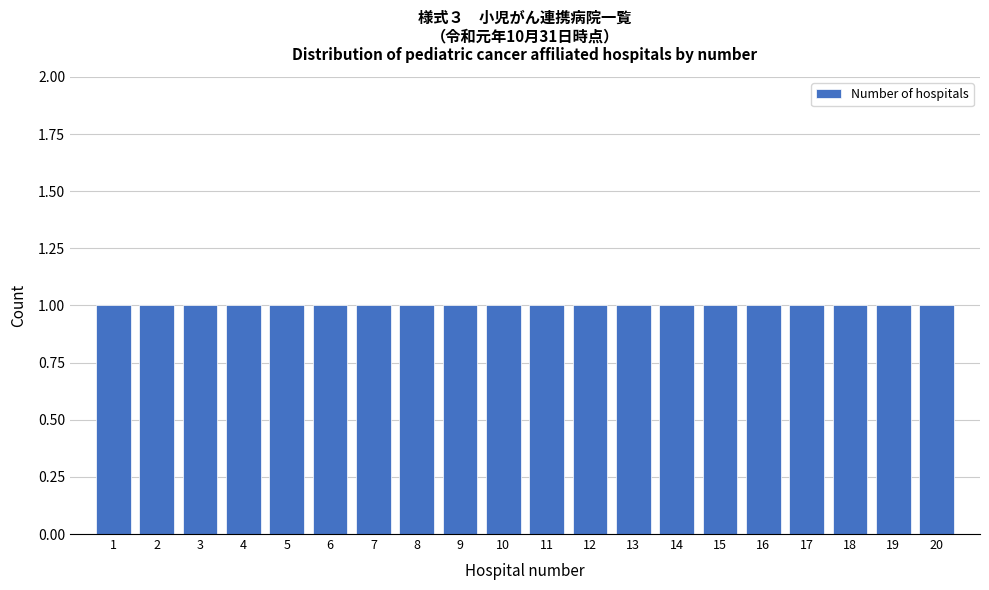

Reading left to right, transcribe this chart: for each bar, give the range it covers on the x-axis and its height. The values are not printed on the chart, so give them approximately, as read against the axis.

0.5 to 1.5: 1
1.5 to 2.5: 1
2.5 to 3.5: 1
3.5 to 4.5: 1
4.5 to 5.5: 1
5.5 to 6.5: 1
6.5 to 7.5: 1
7.5 to 8.5: 1
8.5 to 9.5: 1
9.5 to 10.5: 1
10.5 to 11.5: 1
11.5 to 12.5: 1
12.5 to 13.5: 1
13.5 to 14.5: 1
14.5 to 15.5: 1
15.5 to 16.5: 1
16.5 to 17.5: 1
17.5 to 18.5: 1
18.5 to 19.5: 1
19.5 to 20.5: 1